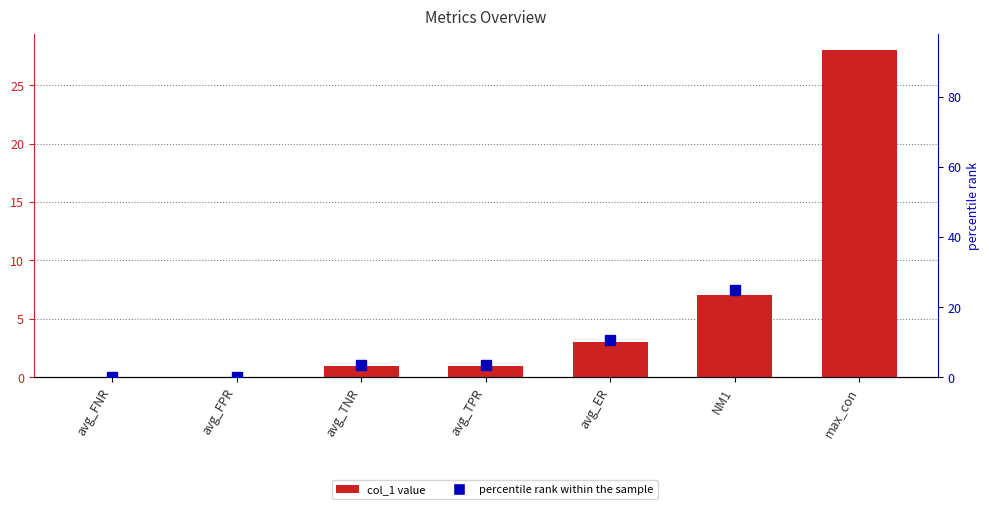

Which category has the lowest value in the percentile rank within the sample series?

avg_FNR